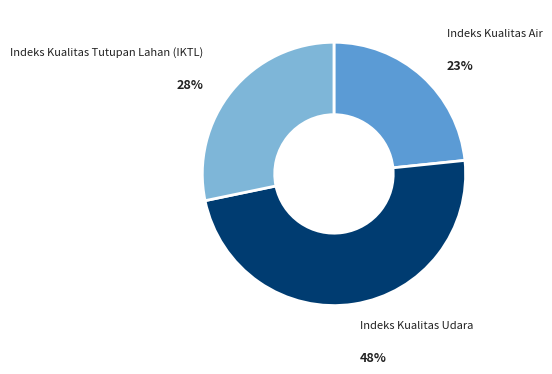

Which category has the biggest portion of the pie?

Indeks Kualitas Udara